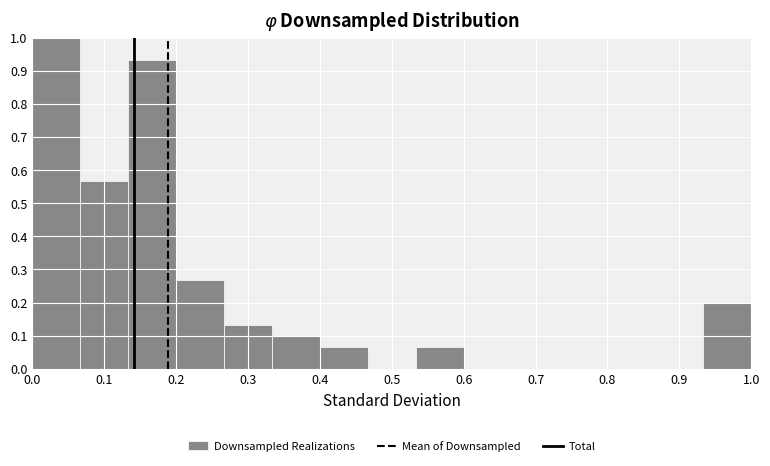

Reading left to right, list every bar in this chart as the range it spans on the x-axis followed by its height. Neither the bar edges nor the heights are printed on the chart, so give them approximately, as read against the axes.

0.00 to 0.07: 1.00
0.07 to 0.13: 0.57
0.13 to 0.20: 0.93
0.20 to 0.27: 0.27
0.27 to 0.33: 0.13
0.33 to 0.40: 0.10
0.40 to 0.47: 0.07
0.47 to 0.53: 0
0.53 to 0.60: 0.07
0.60 to 0.67: 0
0.67 to 0.73: 0
0.73 to 0.80: 0
0.80 to 0.87: 0
0.87 to 0.93: 0
0.93 to 1.00: 0.20